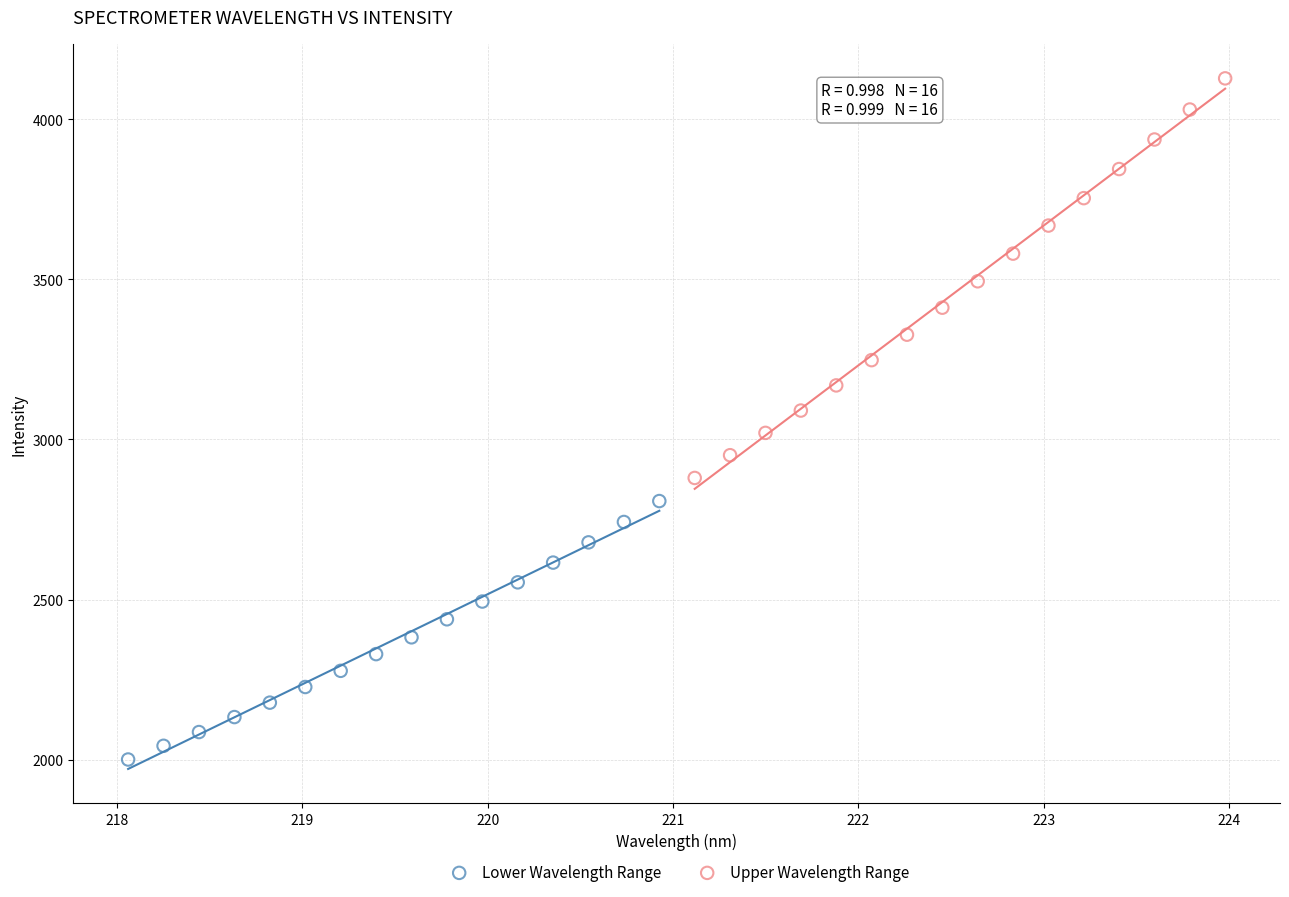

Which series reaches the maximum Y coordinate?

Upper Wavelength Range